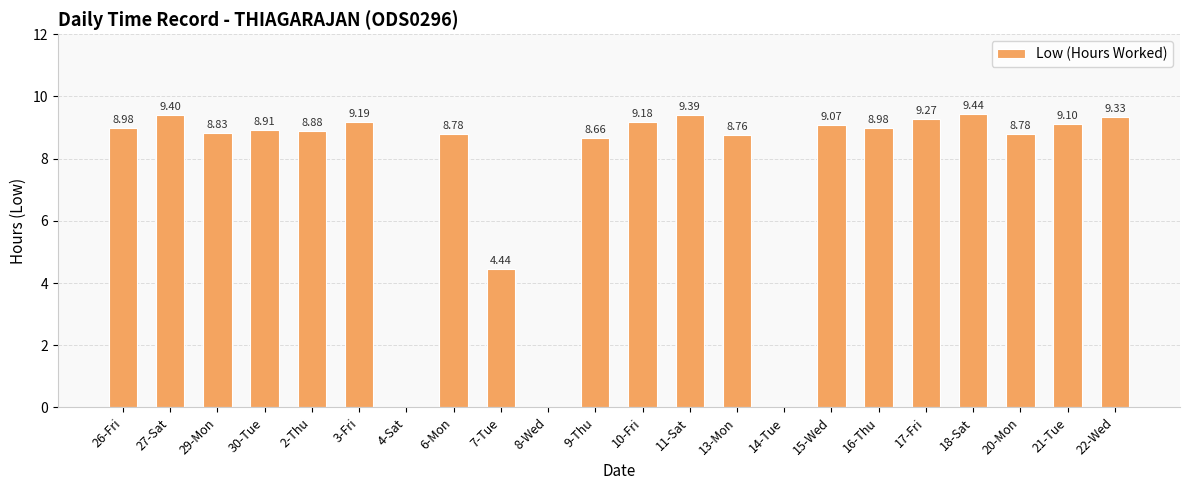

The chart shows a value of 0.0 at 14-Tue. True or false?

True